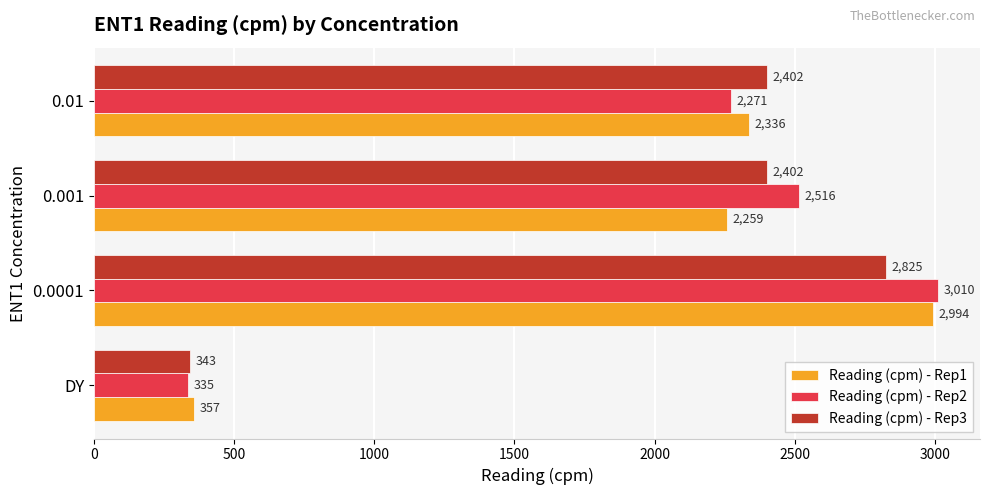

Which series has the largest total across all categories?

Reading (cpm) - Rep2